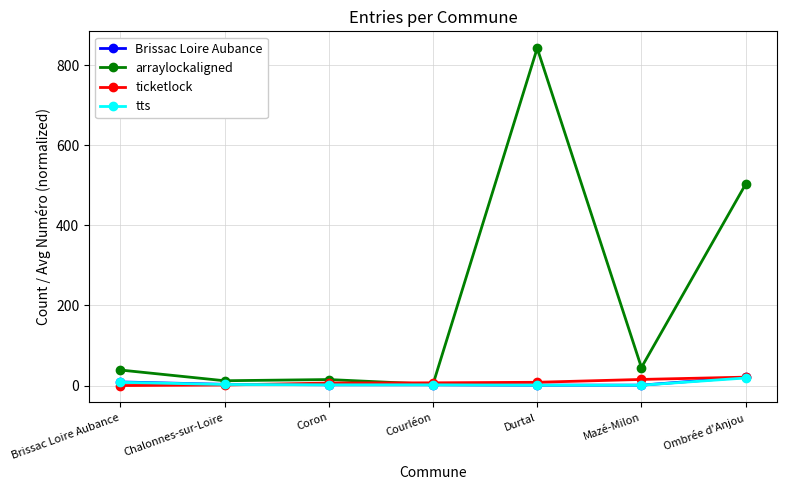

What are all the series names shown in the legend?

Brissac Loire Aubance, arraylockaligned, ticketlock, tts